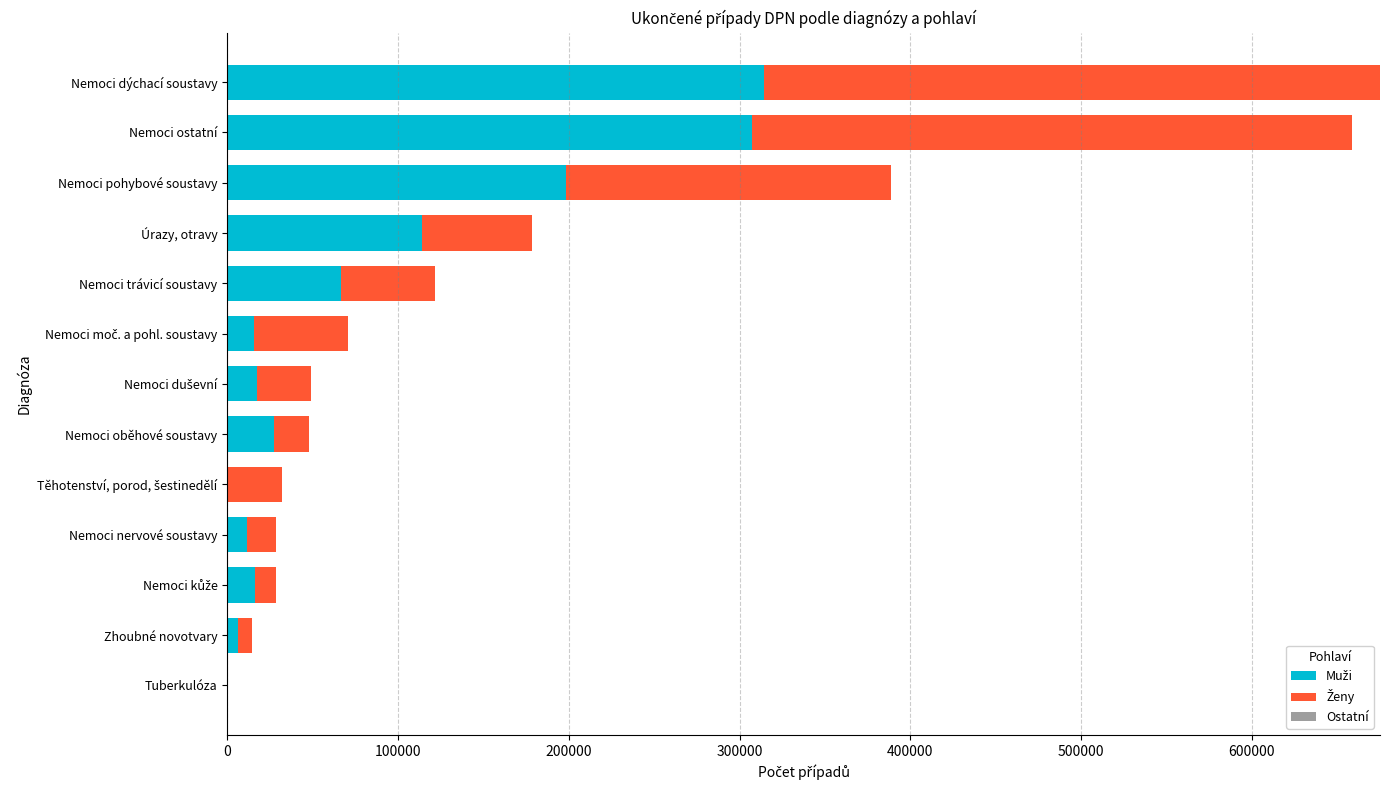

What is the total value across all series at Nemoci ostatní?

658767